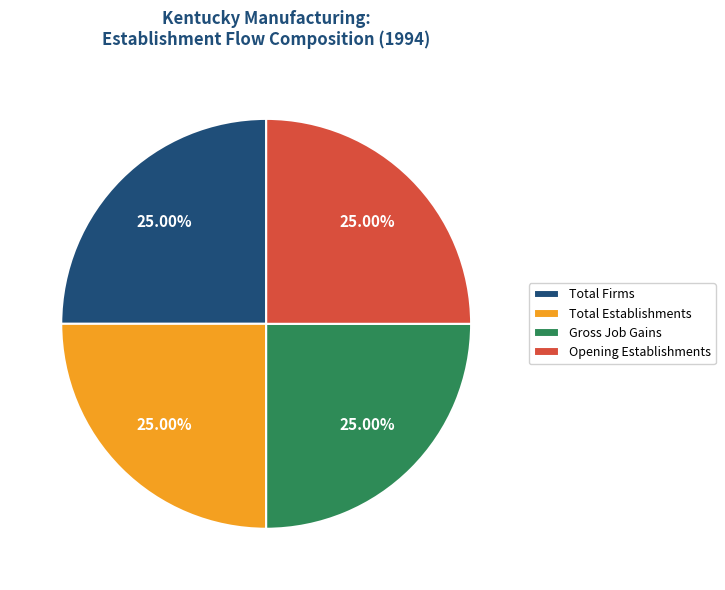

How many slices are in this pie chart?

4